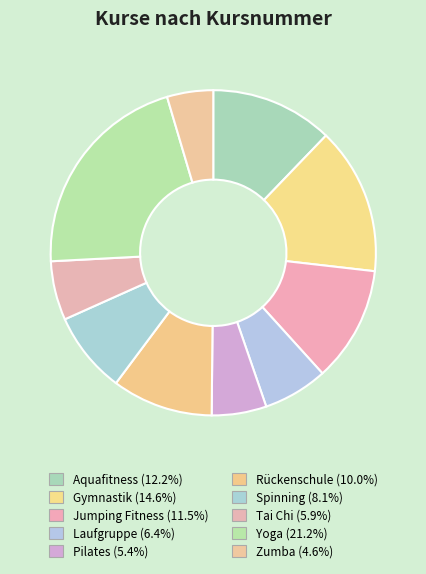

What is the smallest slice in the pie chart?

Zumba